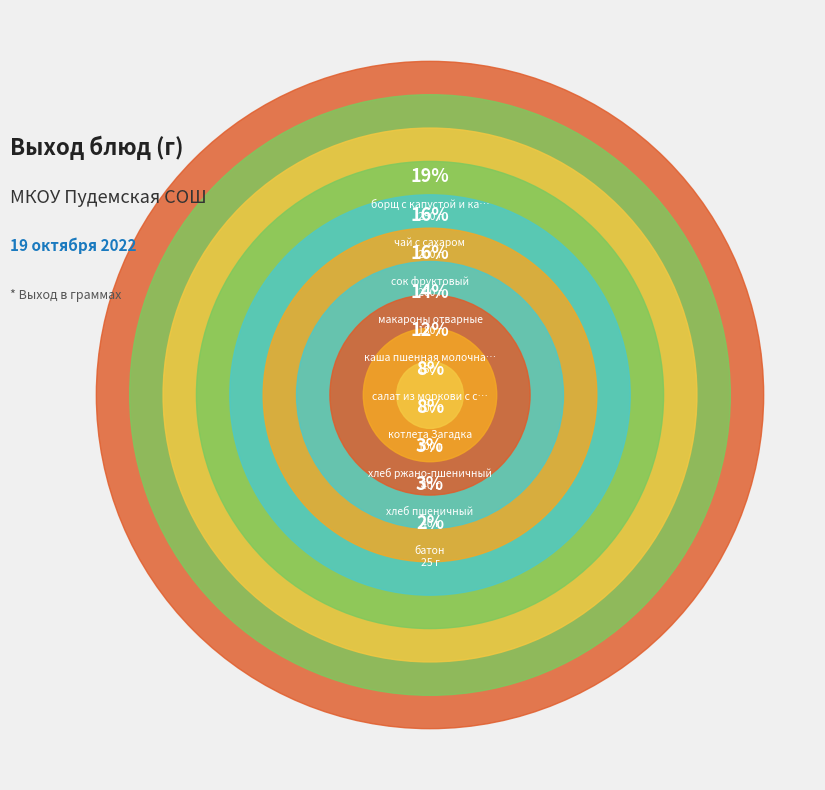

Do чай с сахаром and котлета Загадка together represent more than half of the pie?

No